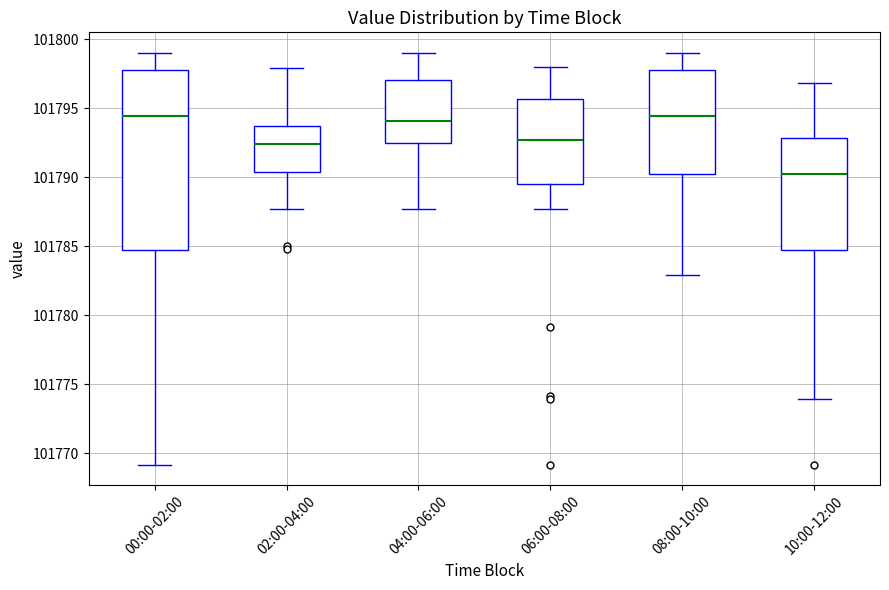

Reading left to right, transcribe this box plot: for each box, give where its median line is, the range the box spans, and where its two whiskers end, as read against the y-axis. The values are not printed on the chart, so give them approximately, as read against the axis.

00:00-02:00: median 101794.5, box 101784.5 to 101798.0, whiskers 101769.0 to 101799.0
02:00-04:00: median 101792.5, box 101790.5 to 101793.5, whiskers 101787.5 to 101798.0
04:00-06:00: median 101794.0, box 101792.5 to 101797.0, whiskers 101787.5 to 101799.0
06:00-08:00: median 101792.5, box 101789.5 to 101795.5, whiskers 101787.5 to 101798.0
08:00-10:00: median 101794.5, box 101790.0 to 101798.0, whiskers 101783.0 to 101799.0
10:00-12:00: median 101790.0, box 101784.5 to 101793.0, whiskers 101774.0 to 101797.0